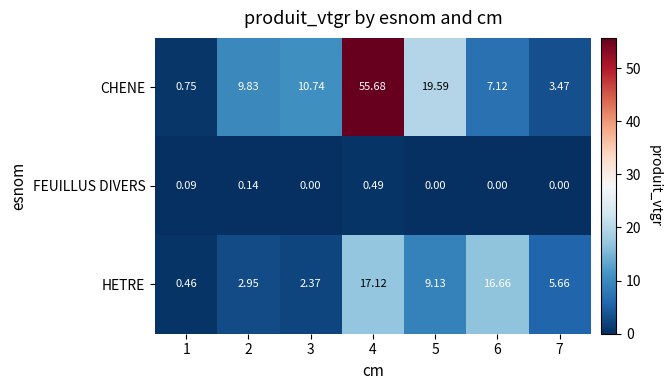

Rank the series by their average value, from lowest to highest.

FEUILLUS DIVERS, HETRE, CHENE